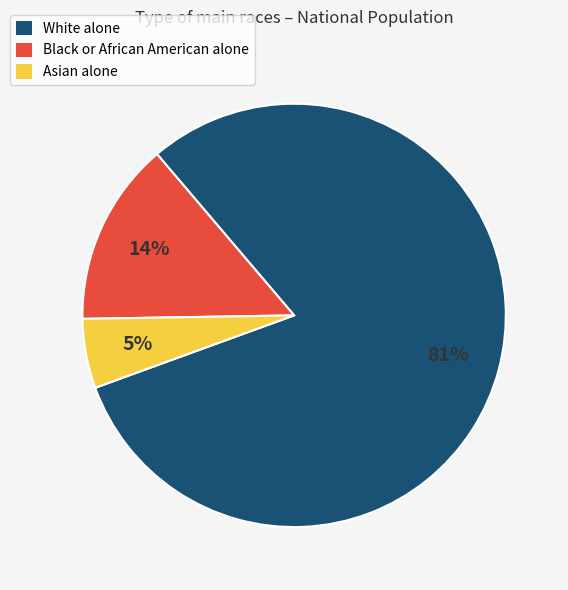

Is it true that Black or African American alone is 21% of the pie?

False